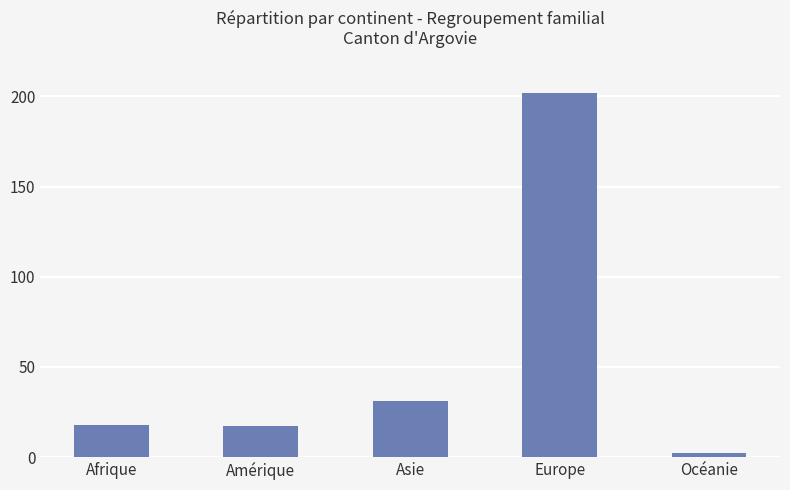

True or false: the data shows 202 at Europe.

True